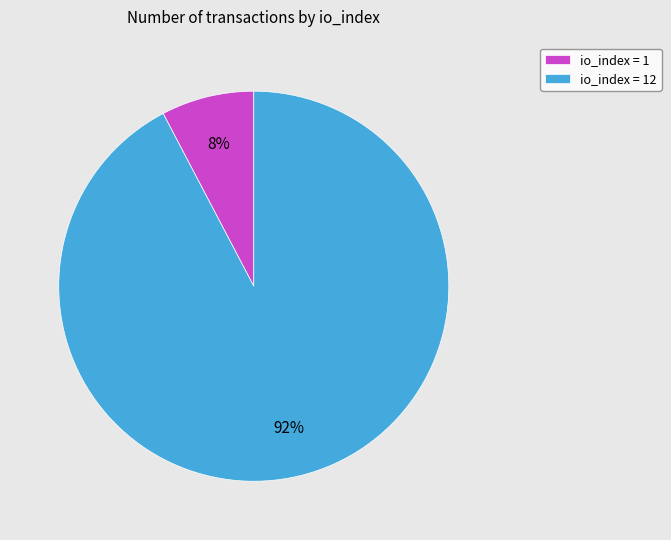

The io_index = 12 slice represents 99% of the pie. True or false?

False